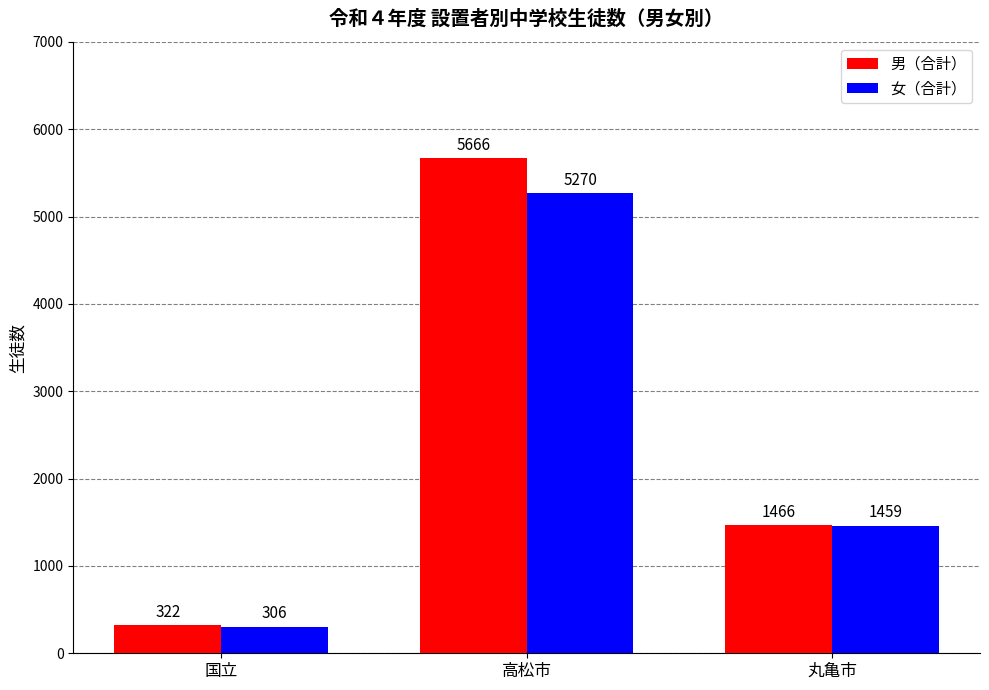

What is the sum of all 女（合計） values?

7035